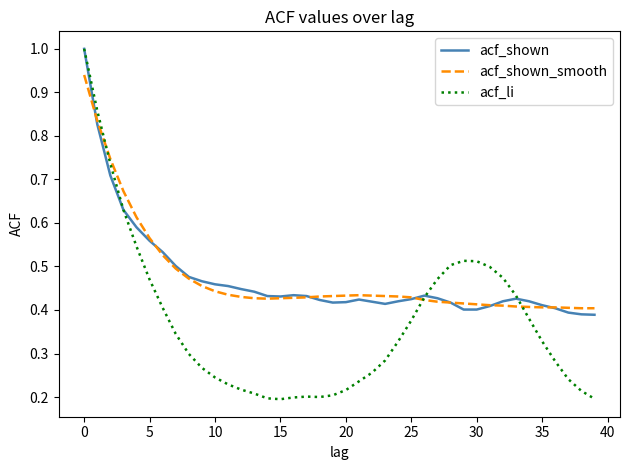

In acf_shown, how many points are higher than both neighbors (excluding endpoints)?

4